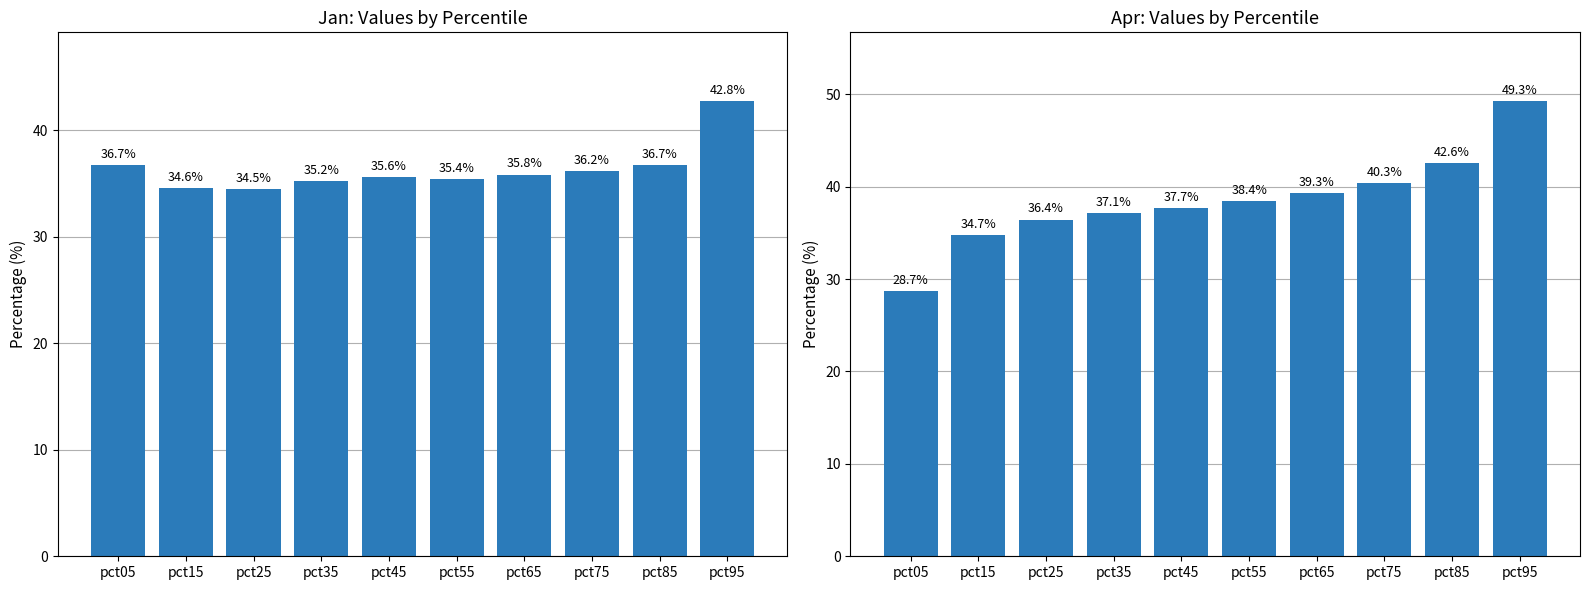

Reading right to left, list all the values displayed in this chart.

Jan: pct95=42.8	pct85=36.7	pct75=36.2	pct65=35.8	pct55=35.4	pct45=35.6	pct35=35.2	pct25=34.5	pct15=34.6	pct05=36.7
Apr: pct95=49.3	pct85=42.6	pct75=40.3	pct65=39.3	pct55=38.4	pct45=37.7	pct35=37.1	pct25=36.4	pct15=34.7	pct05=28.7